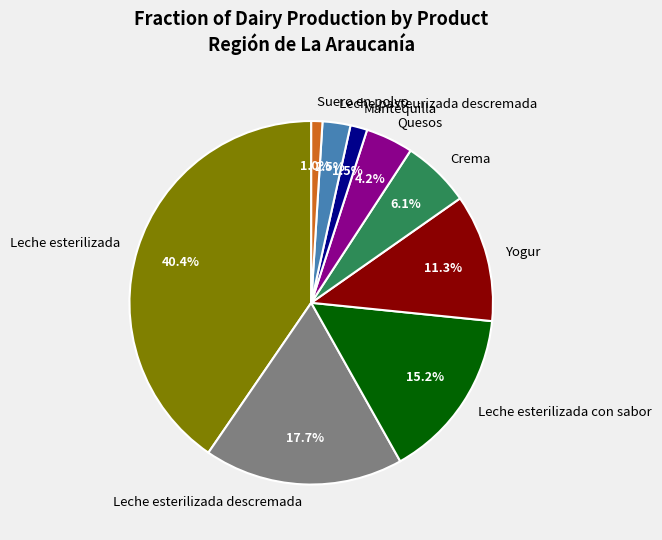

How many slices are in this pie chart?

9